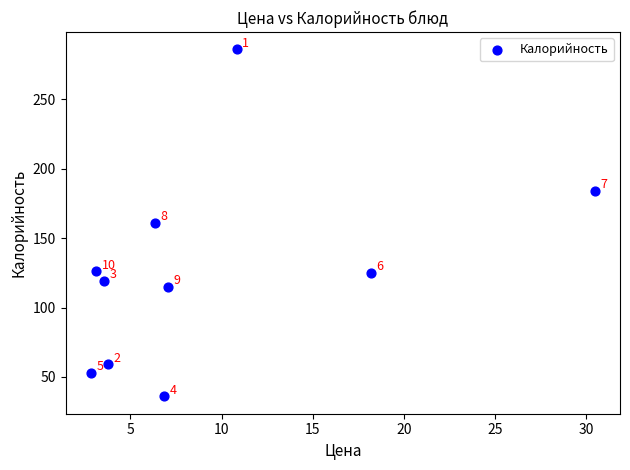

What is the average Y value?

126